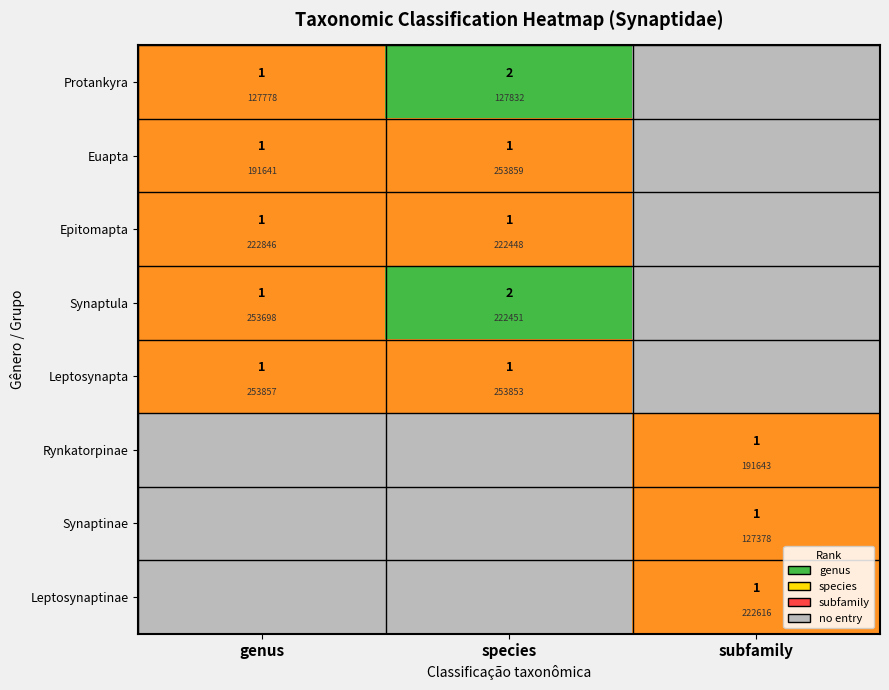

Which series has the largest range (max minus min)?

Protankyra